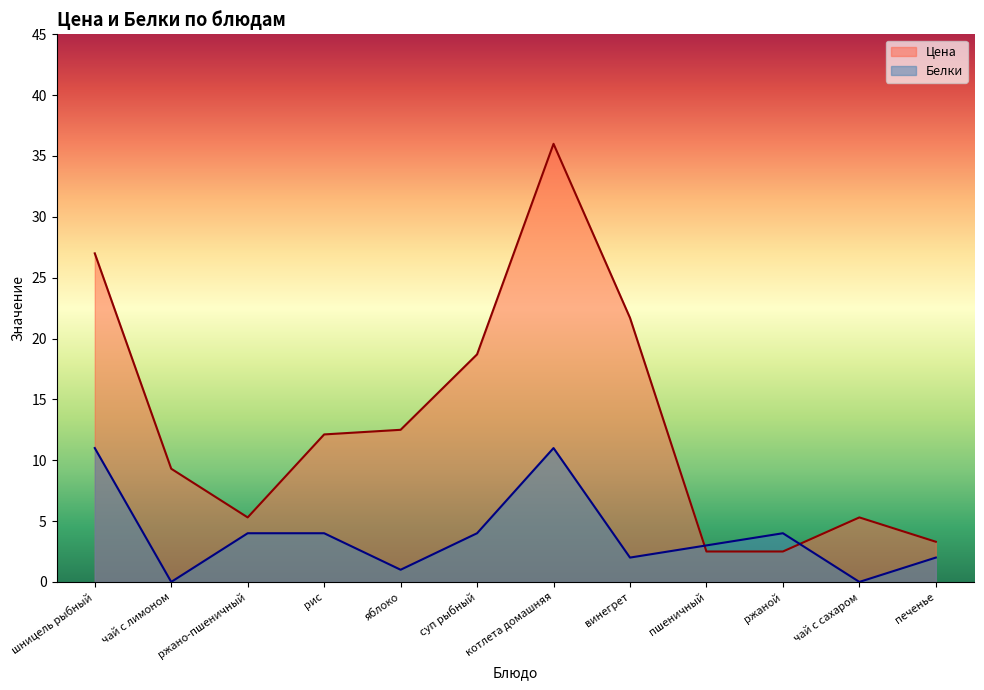

Is the value of Белки at рис greater than the value of Цена at рис?

No